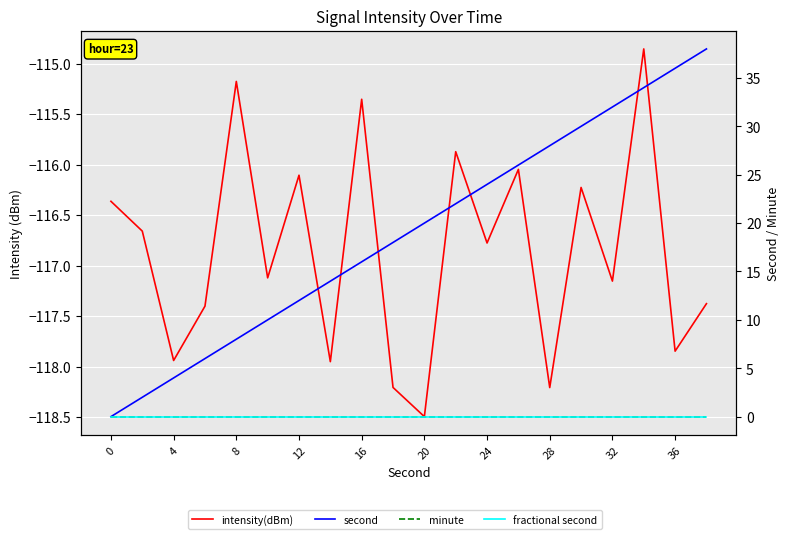

At how many categories does at least one series exceed -12?

20